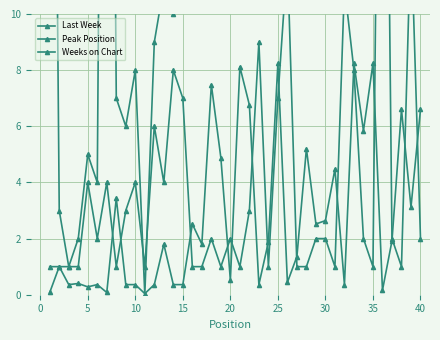

The value of Weeks on Chart at 12 is 3.0. True or false?

False